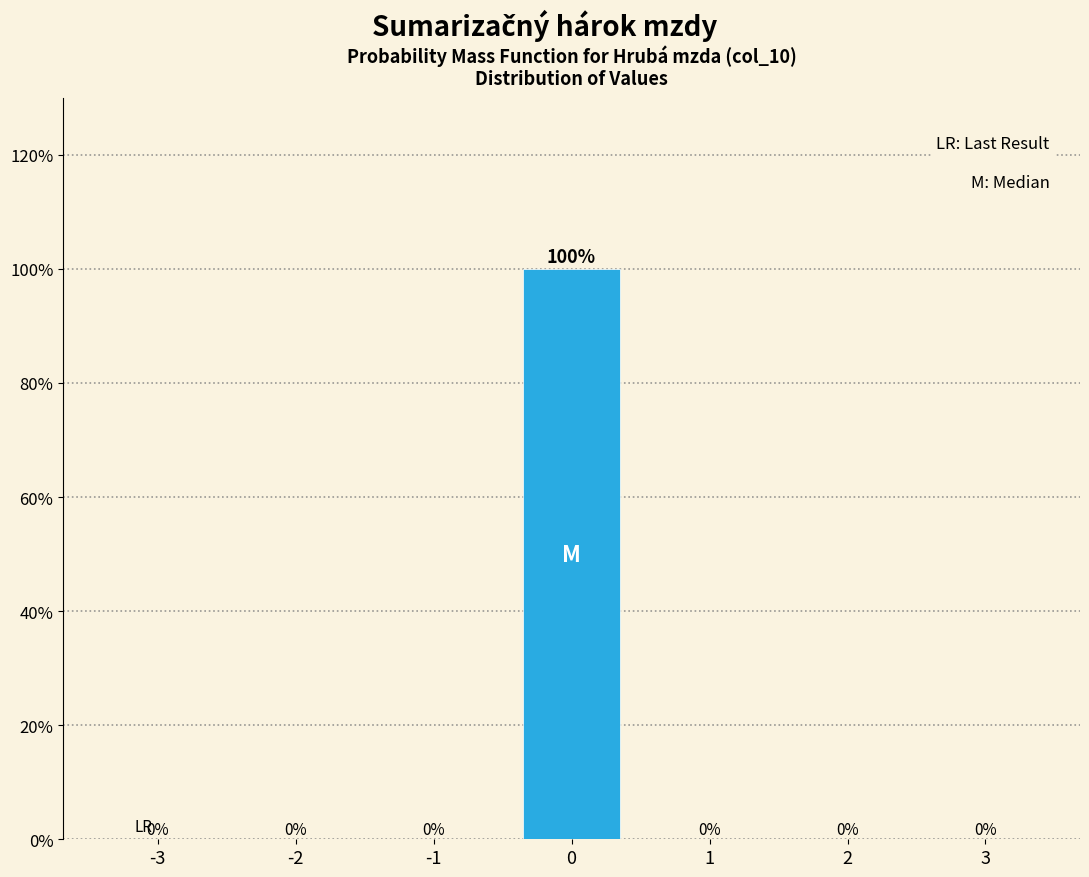

Reading left to right, transcribe all the data shown in this chart.

-3=0	-2=0	-1=0	0=100	1=0	2=0	3=0